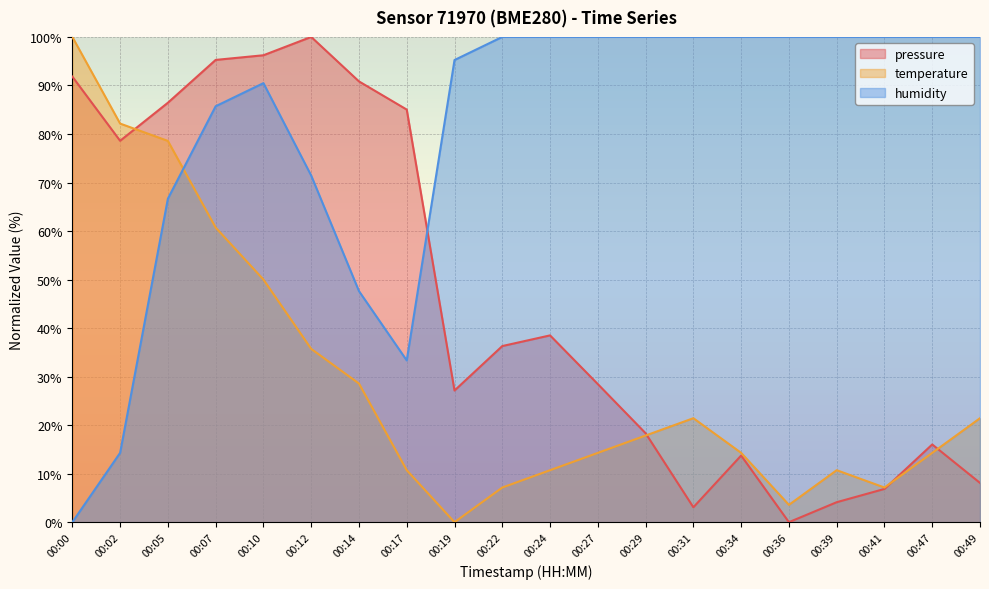

Rank the series by their average value, from lowest to highest.

temperature, pressure, humidity